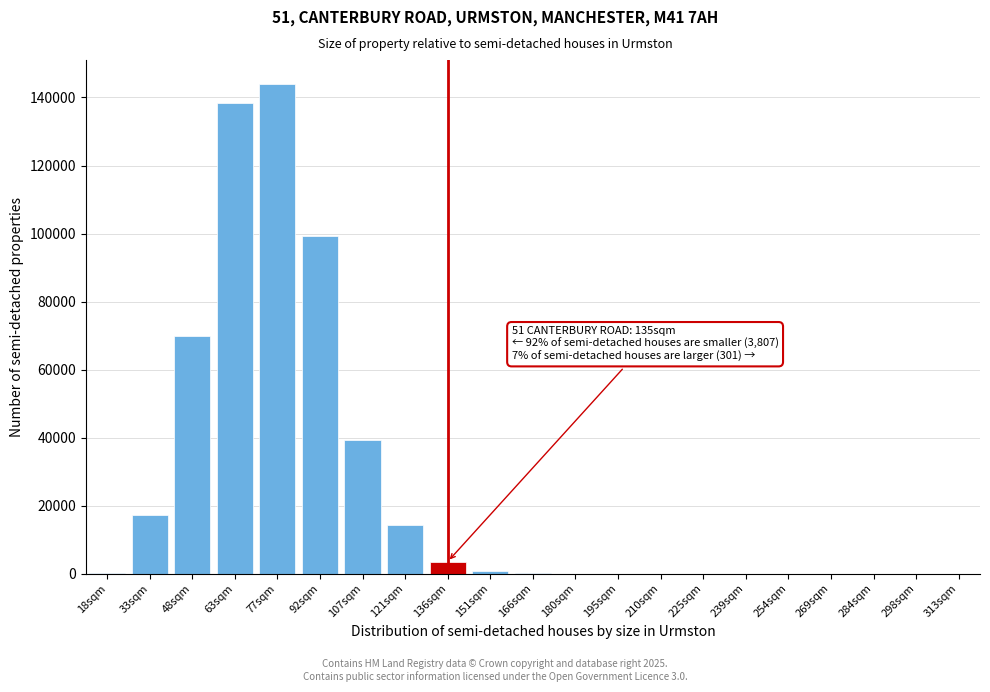

What is the change in value from 48sqm to 63sqm?

+68688